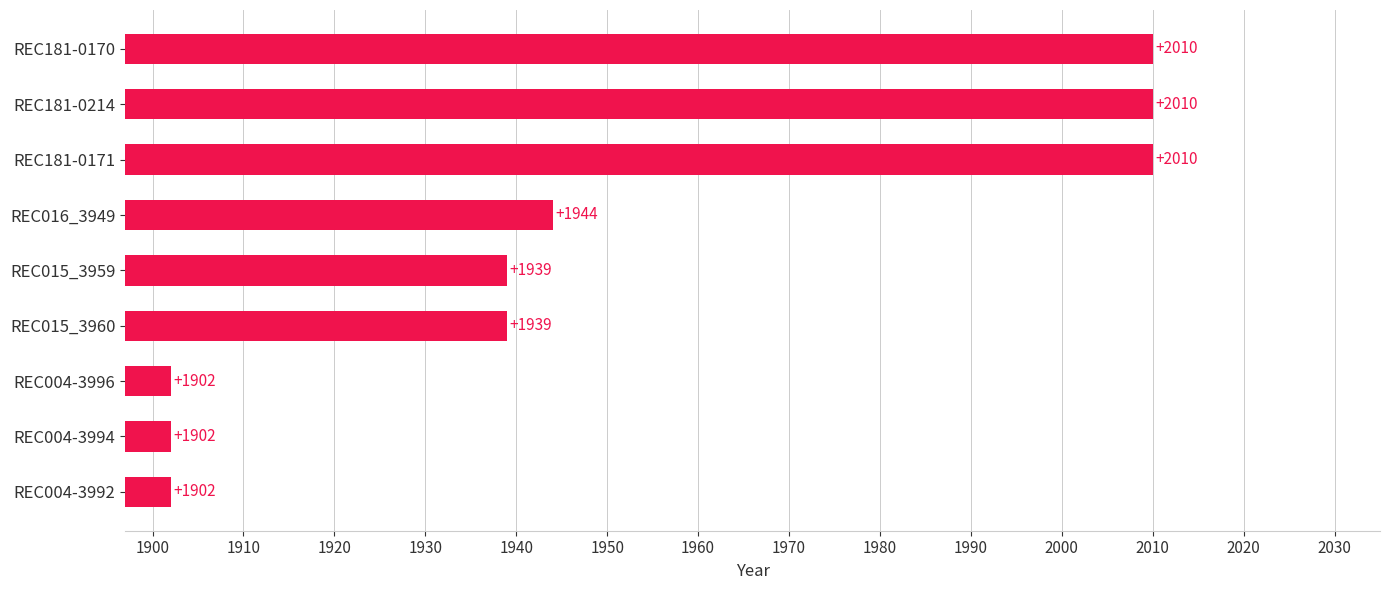

Count the number of data series in this chart.

1